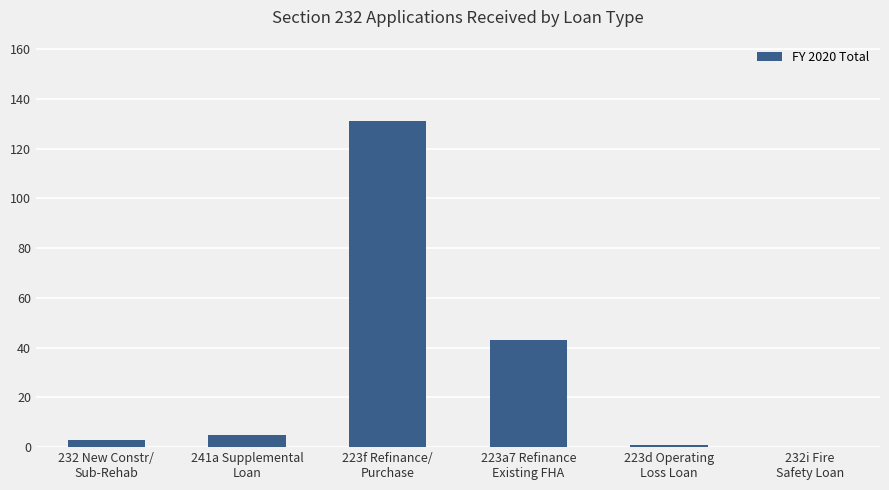

What is the change in value from 232 New Constr/
Sub-Rehab to 232i Fire
Safety Loan?

-3